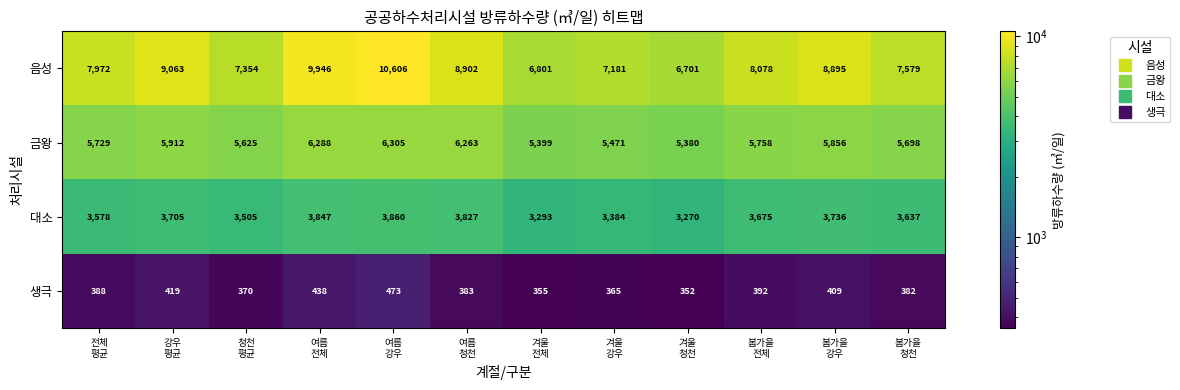

At how many categories does at least one series exceed 7129?

10